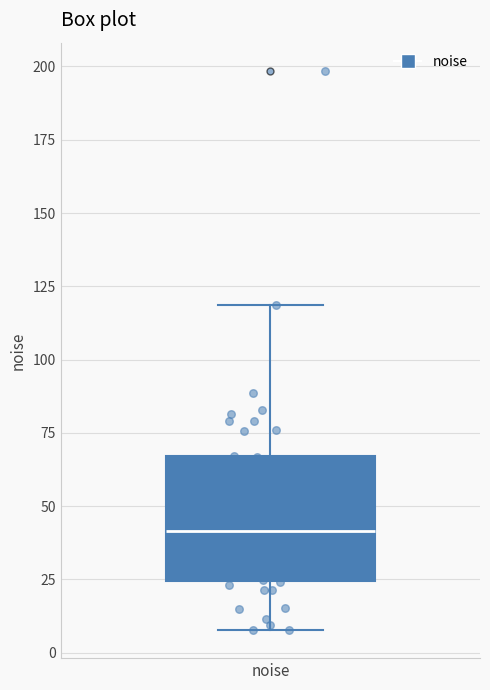

Read this box plot against the y-axis: the position of the median line, the range covered by the box, and the ends of both whiskers. The values are not printed on the chart, so give them approximately, as read against the axis.

median 40, box 25 to 65, whiskers 10 to 120